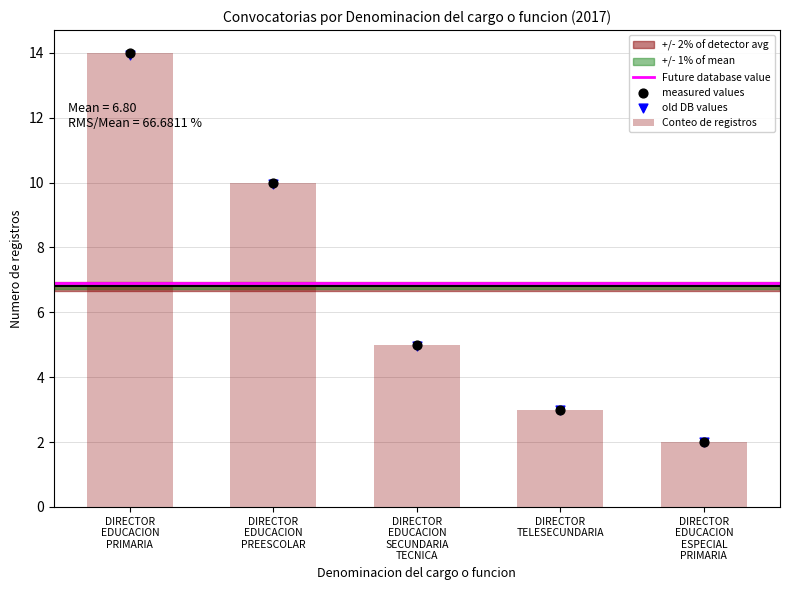

Between DIRECTOR EDUCACION PRIMARIA and DIRECTOR EDUCACION ESPECIAL PRIMARIA, which is larger?

DIRECTOR EDUCACION PRIMARIA